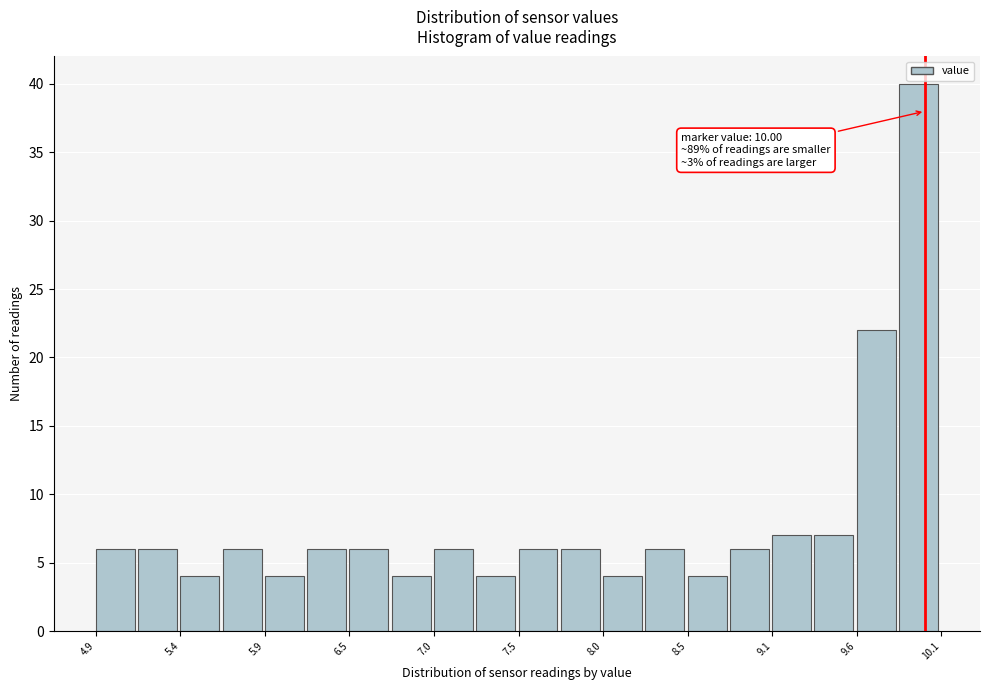

Around what value on the x-axis is the tallest bar? Give the approximate position of its centre, as read against the axis.

10.0